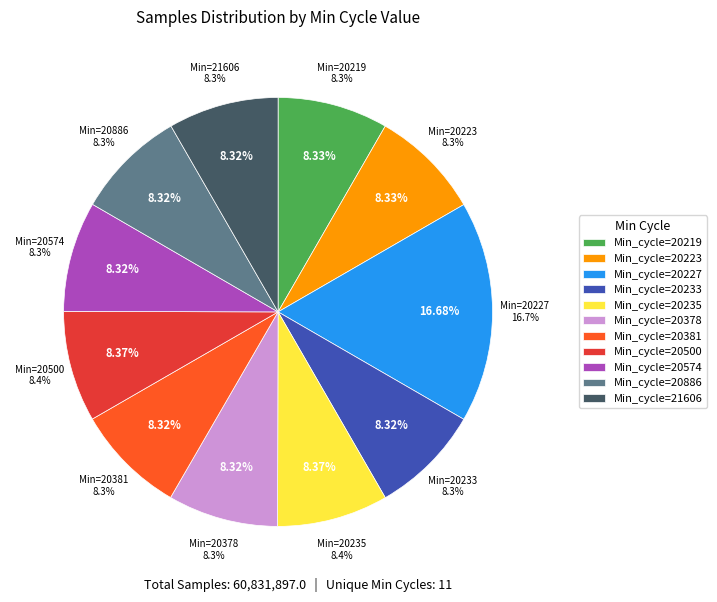

Is it true that 28 is 22% of the pie?

False